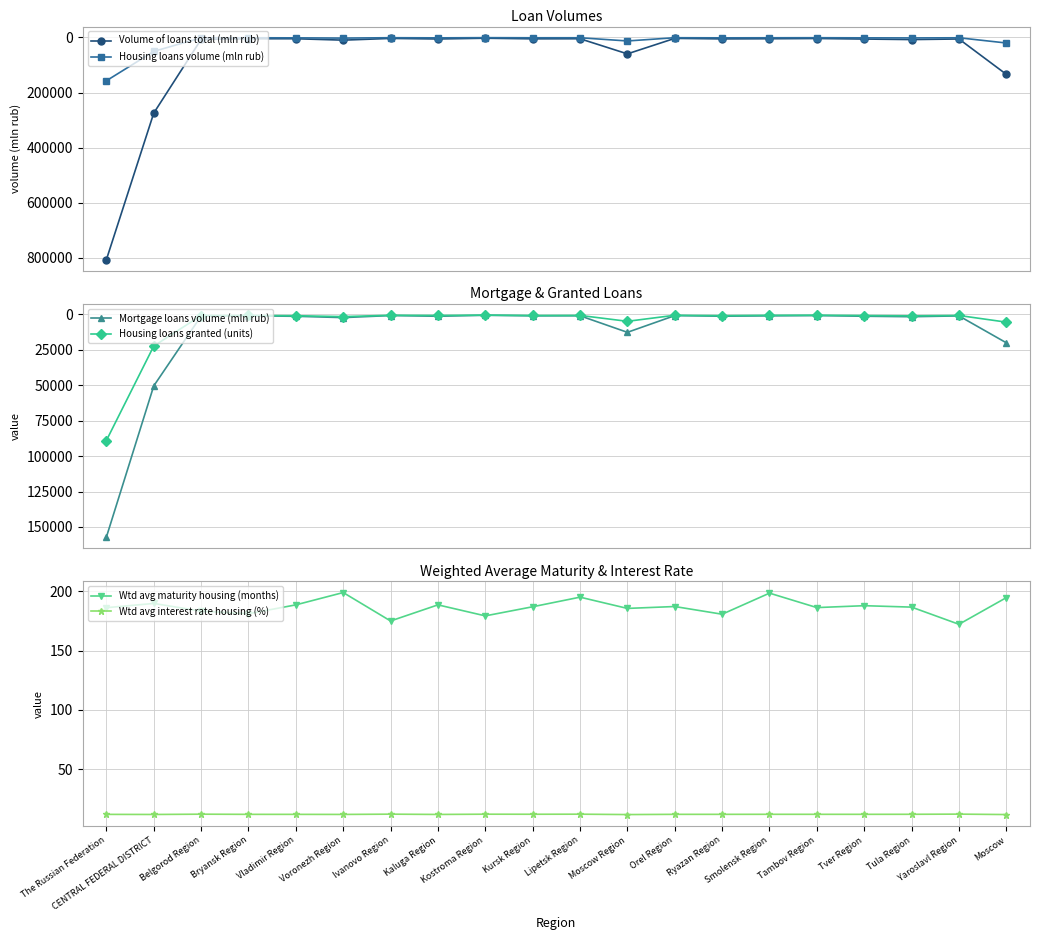

At how many categories does at least one series exceed 425256?

1